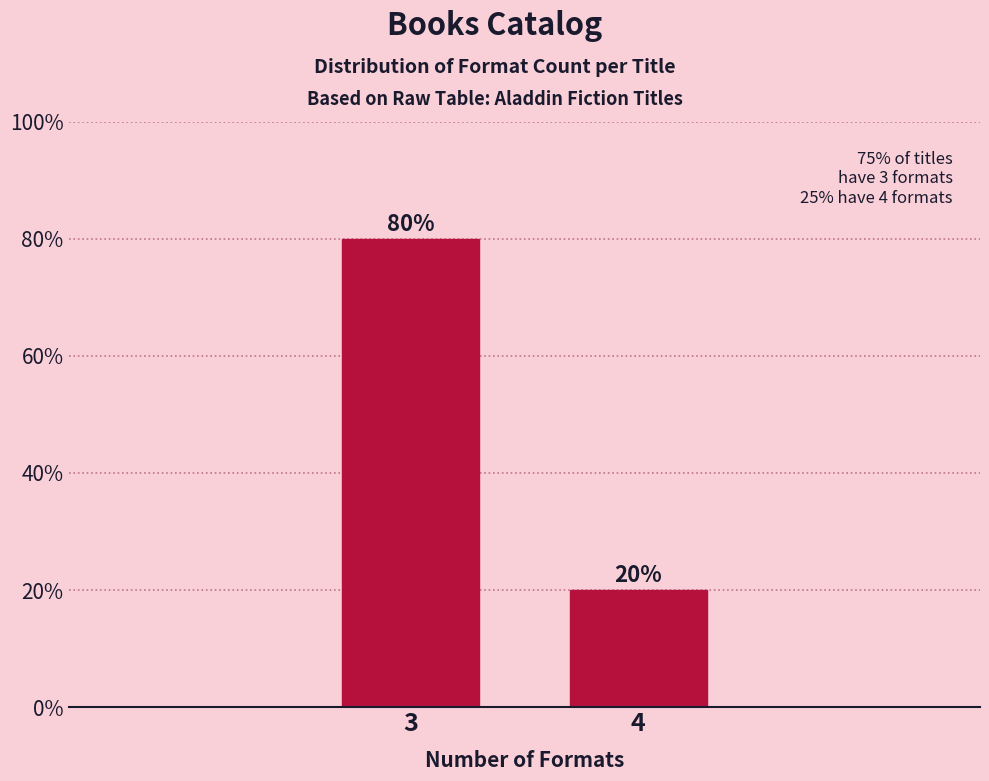

Reading left to right, list all the values displayed in this chart.

80	20